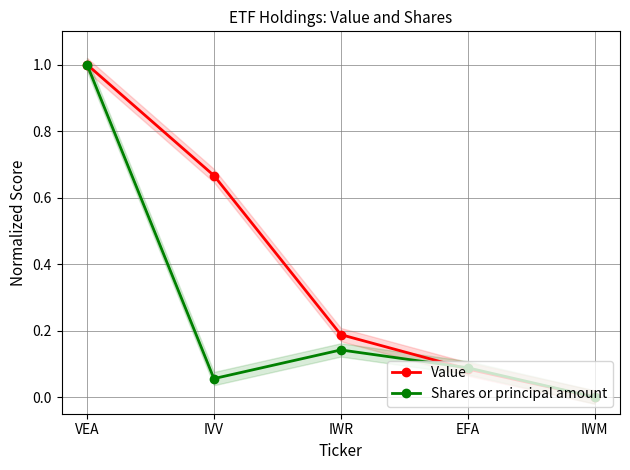

What is the label of the 3rd point from the right?

IWR